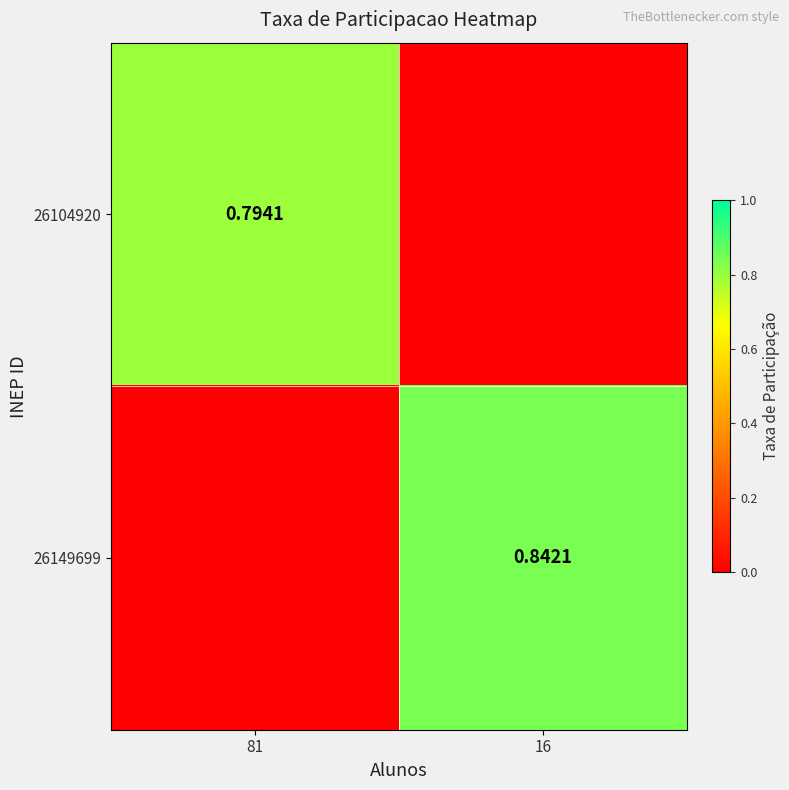

Rank the categories by 26104920 value from lowest to highest.

16, 81